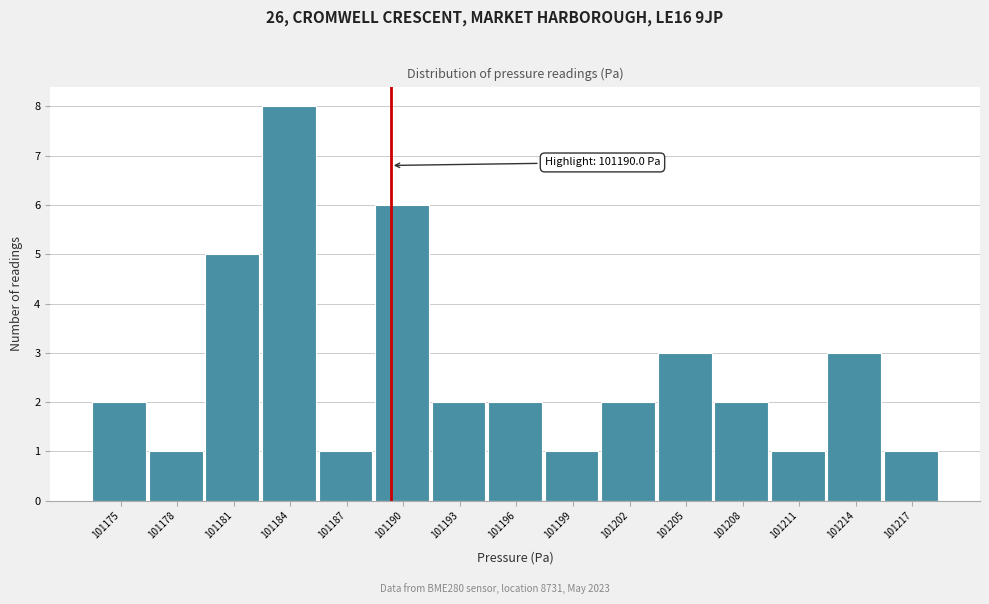

Reading left to right, list all the values displayed in this chart.

2	1	5	8	1	6	2	2	1	2	3	2	1	3	1